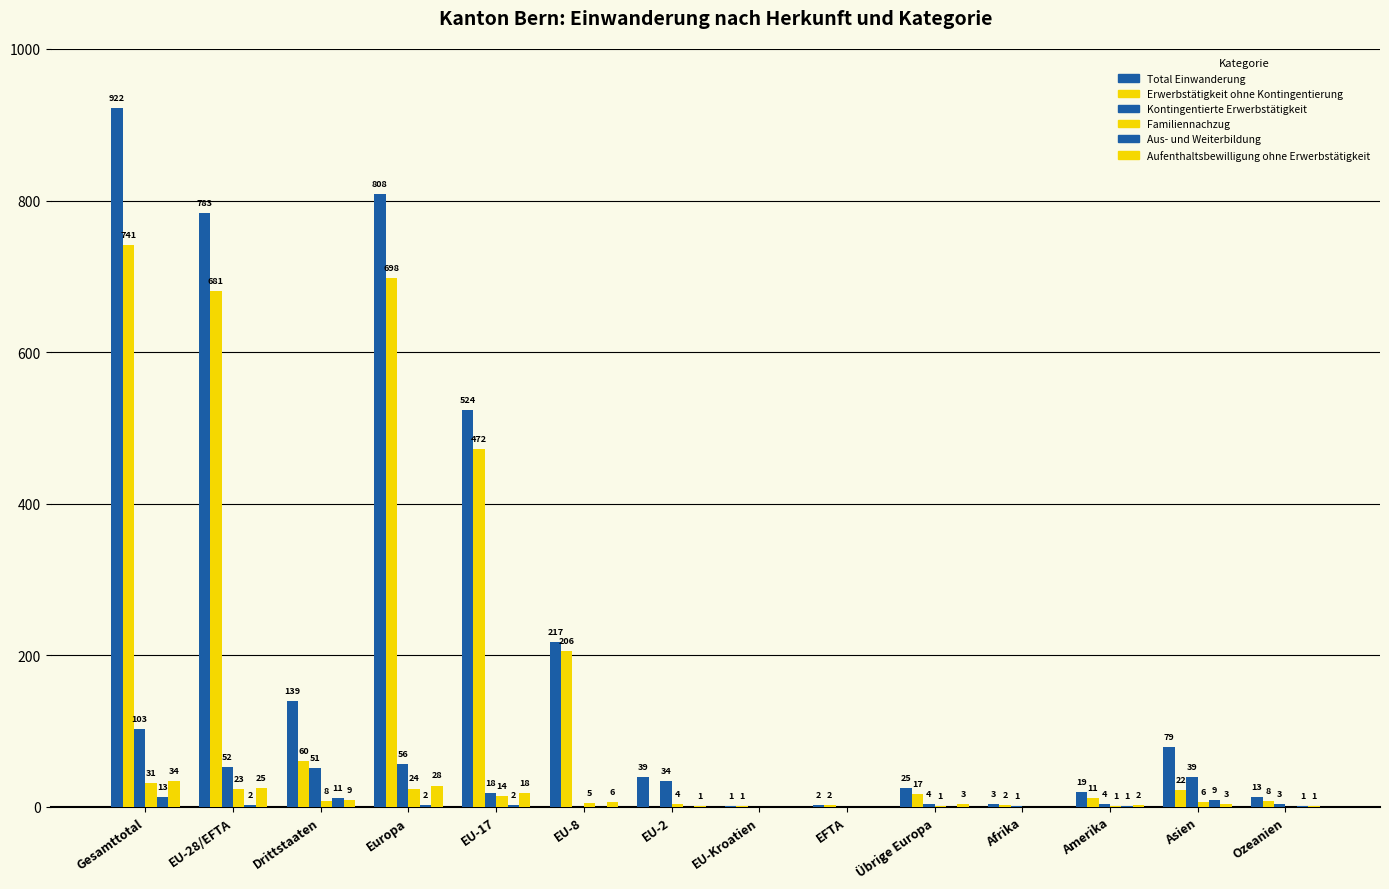

How many values in Erwerbstätigkeit ohne Kontingentierung are above zero?

13